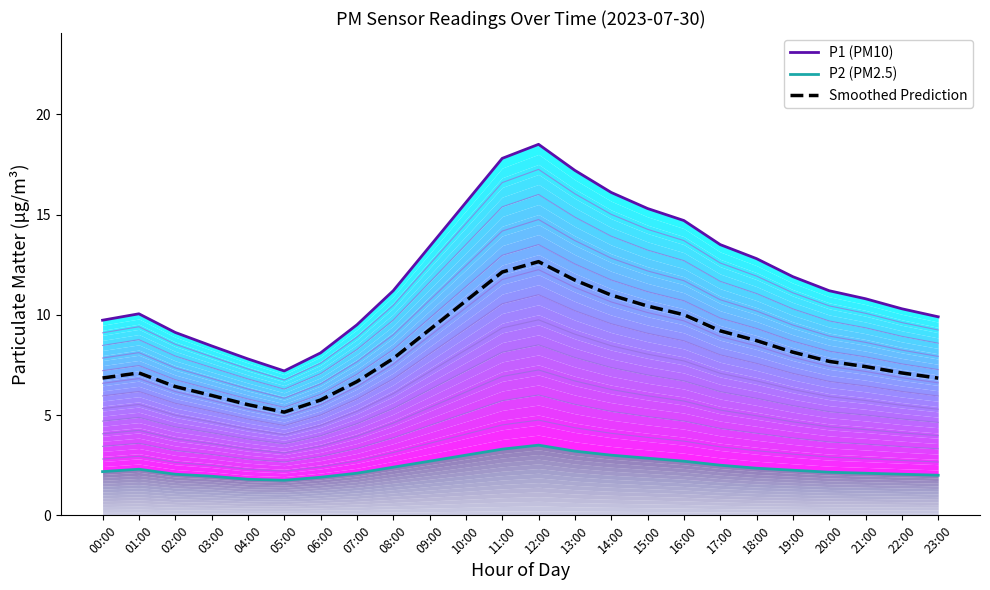

Does the chart display data point markers on the line(s)?

No